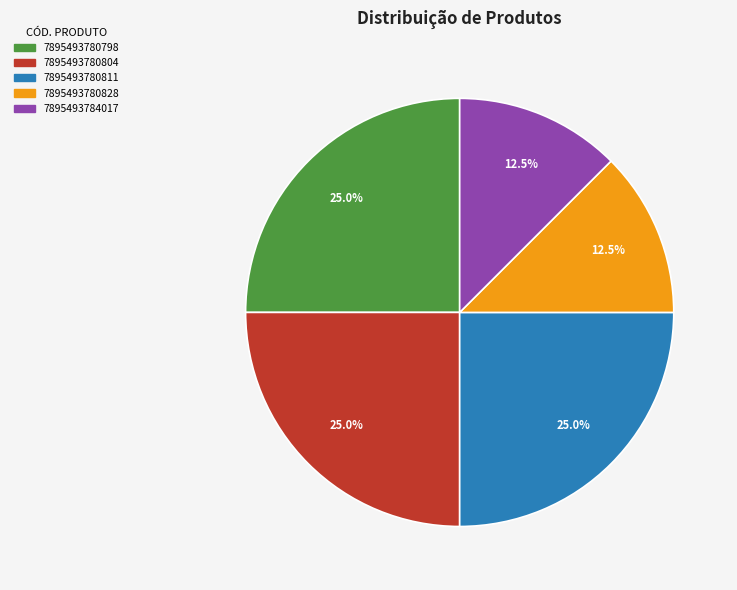

Combined, do 7895493780811 and 7895493784017 account for over 50%?

No